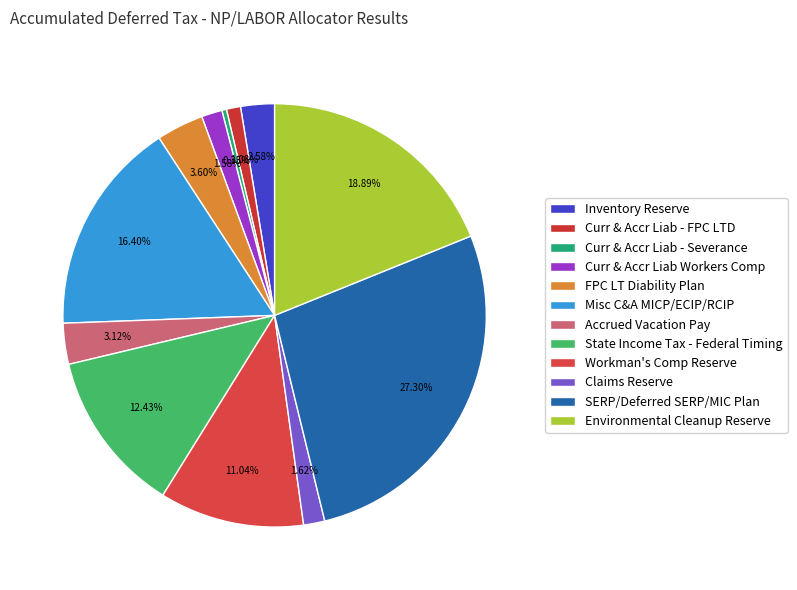

How much of the chart is everything except FPC LT Diability Plan?

96.4%